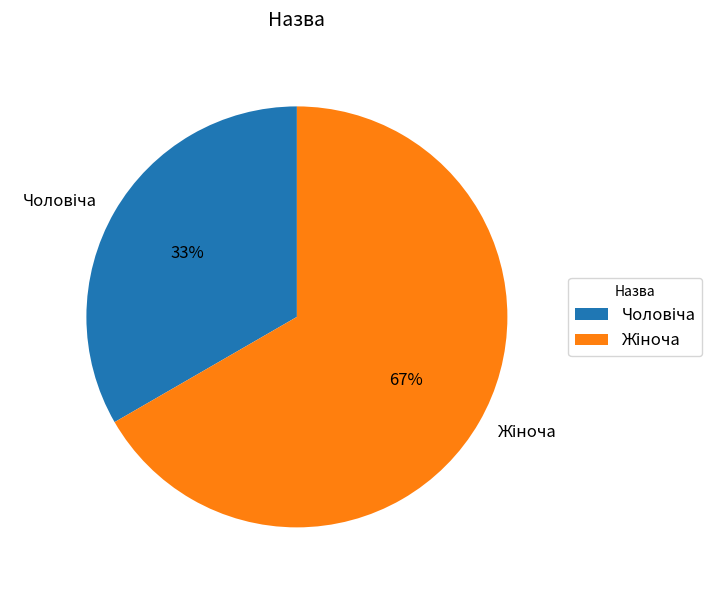

To the nearest percent, what is the average slice percentage?

50%